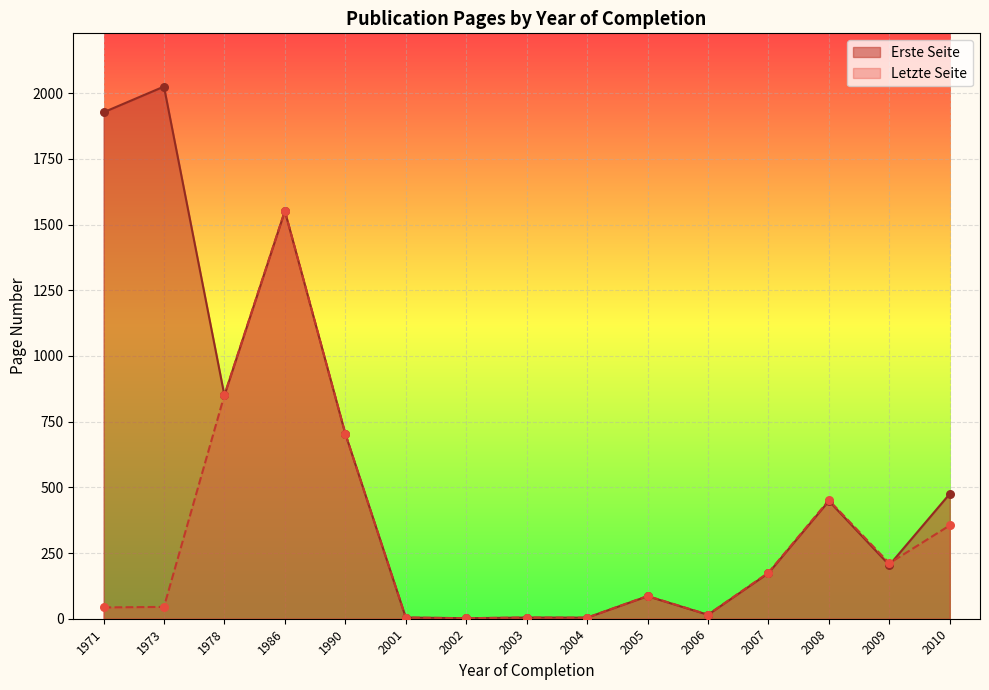

At which category is the sum across all series the highest?

1986